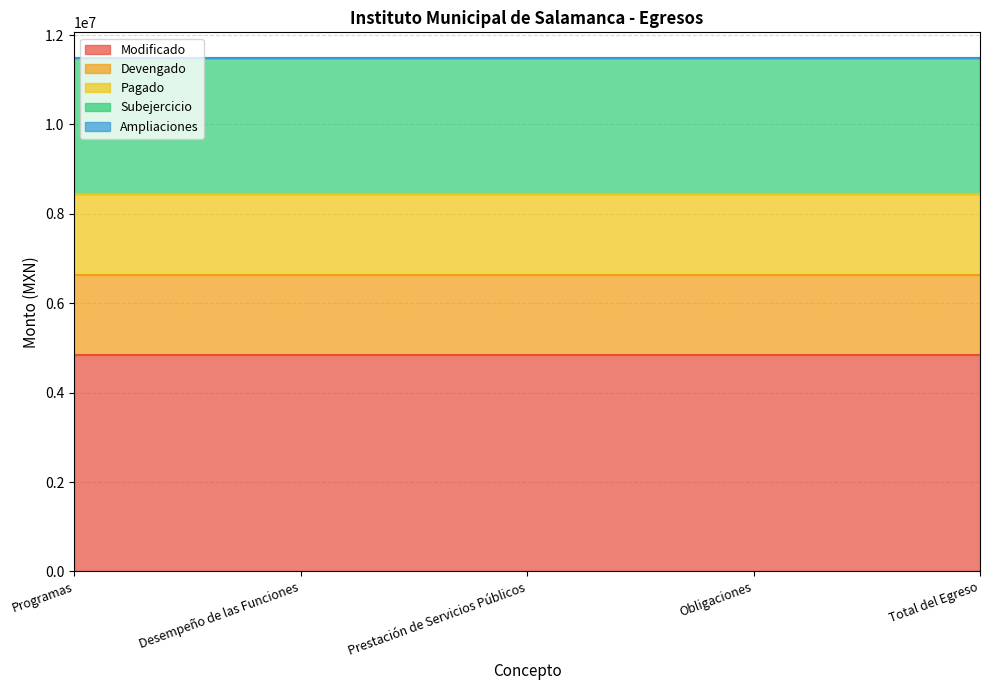

True or false: Ampliaciones and Devengado intersect in this chart.

False